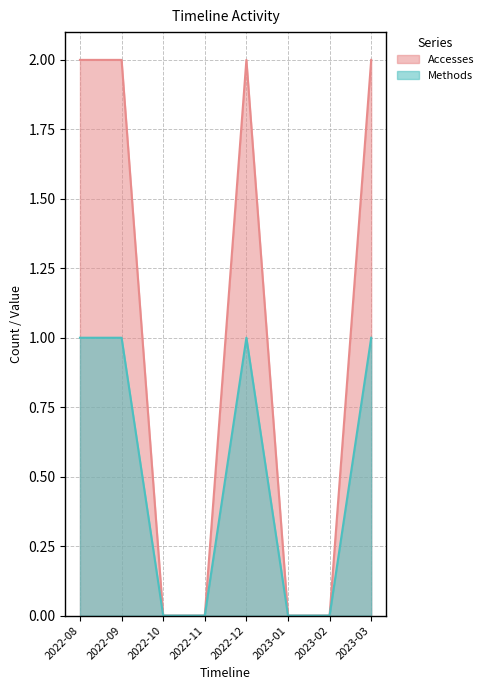

List the labels in order of Accesses value, smallest first.

2022-10, 2022-11, 2023-01, 2023-02, 2022-08, 2022-09, 2022-12, 2023-03